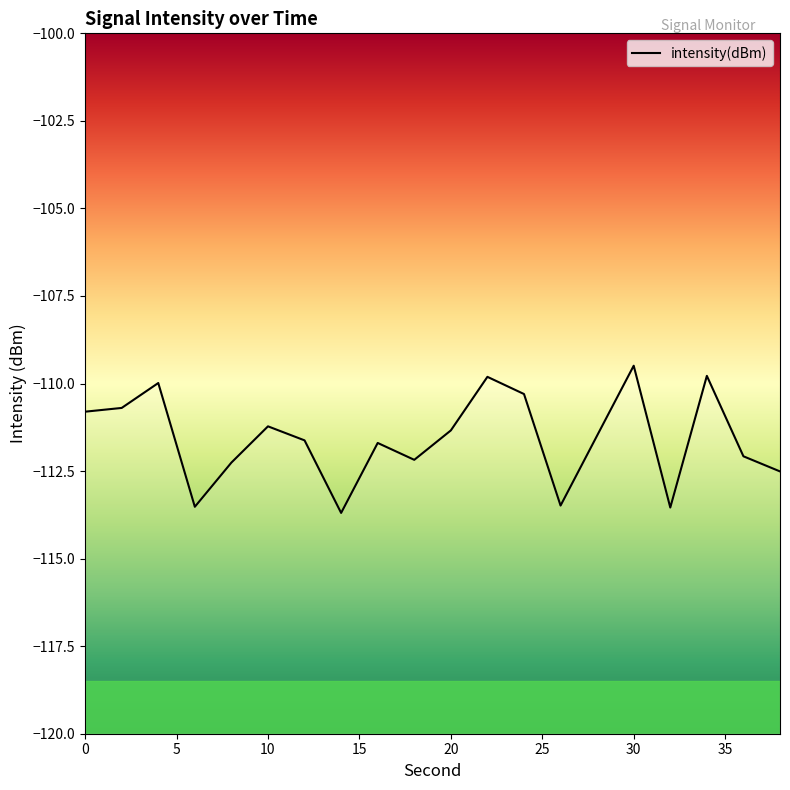

Reading left to right, what are all the values shown in this chart?

-110.8	-110.7	-110.0	-113.5	-112.3	-111.2	-111.6	-113.7	-111.7	-112.2	-111.3	-109.8	-110.3	-113.5	-111.5	-109.5	-113.5	-109.8	-112.1	-112.5